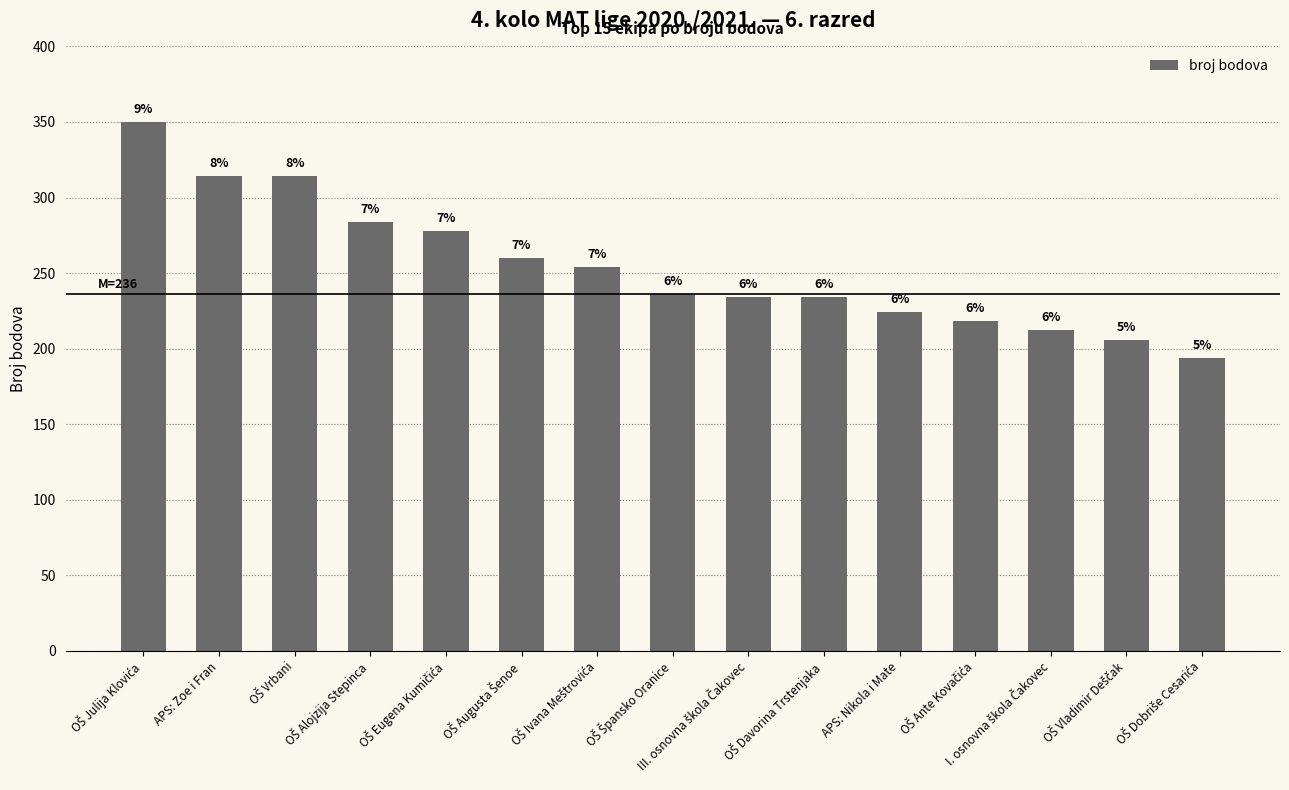

The value at OŠ Julija Klovića is 618. True or false?

False